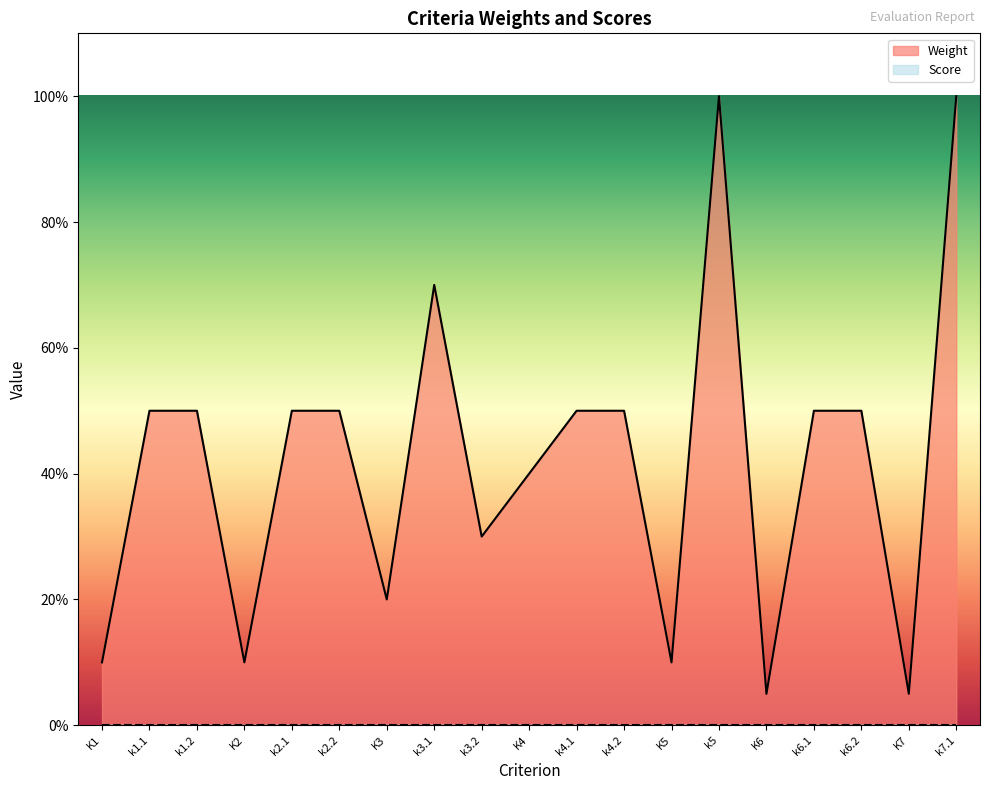

What is the ratio of the value at k1.2 to the value at k7.1?

0.5